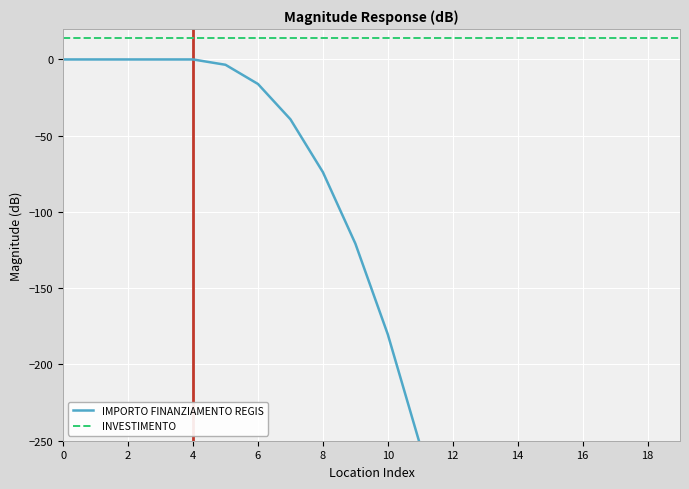

Which series has the largest total across all categories?

INVESTIMENTO